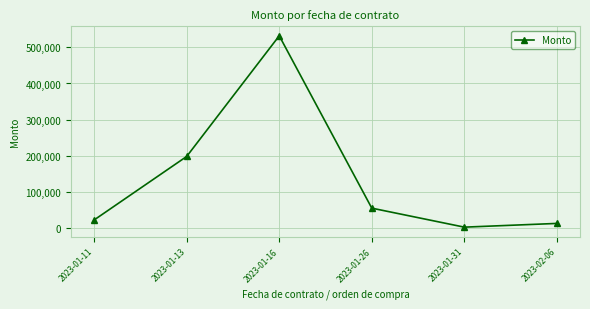

At which category does the chart reach its peak across all series?

2023-01-16